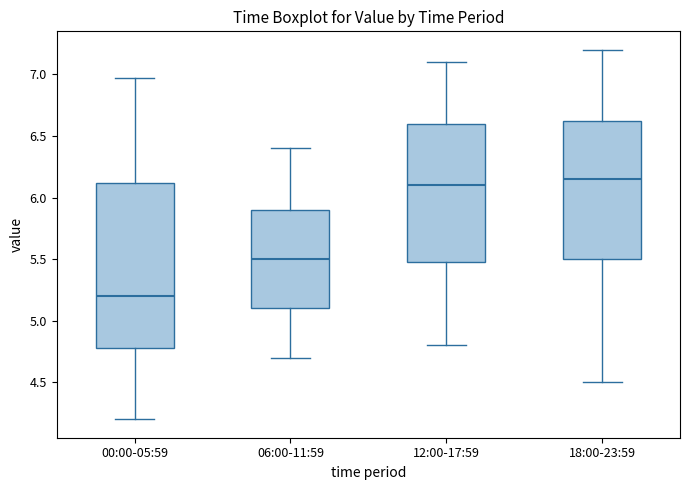

Reading left to right, transcribe this box plot: for each box, give where its median line is, the range the box spans, and where its two whiskers end, as read against the y-axis. The values are not printed on the chart, so give them approximately, as read against the axis.

00:00-05:59: median 5.20, box 4.80 to 6.10, whiskers 4.20 to 6.95
06:00-11:59: median 5.50, box 5.10 to 5.90, whiskers 4.70 to 6.40
12:00-17:59: median 6.10, box 5.50 to 6.60, whiskers 4.80 to 7.10
18:00-23:59: median 6.15, box 5.50 to 6.65, whiskers 4.50 to 7.20